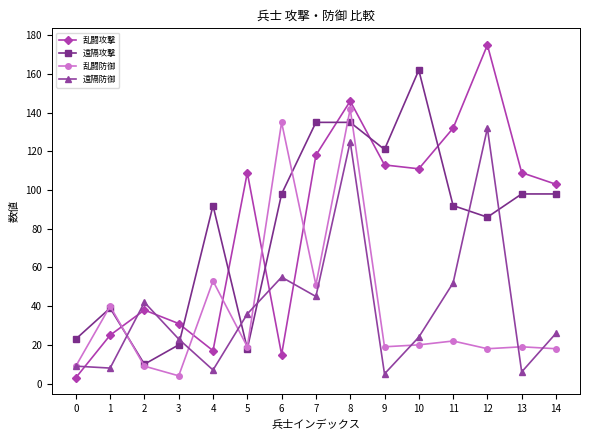

Between which two adjacent categories do 乱闘攻撃 and 遠隔攻撃 first intersect?

1 and 2